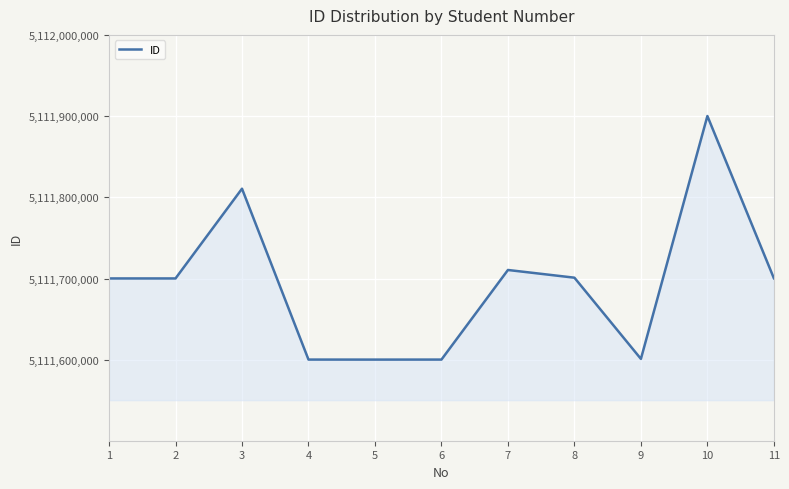

What is the greatest value displayed?

5111900401